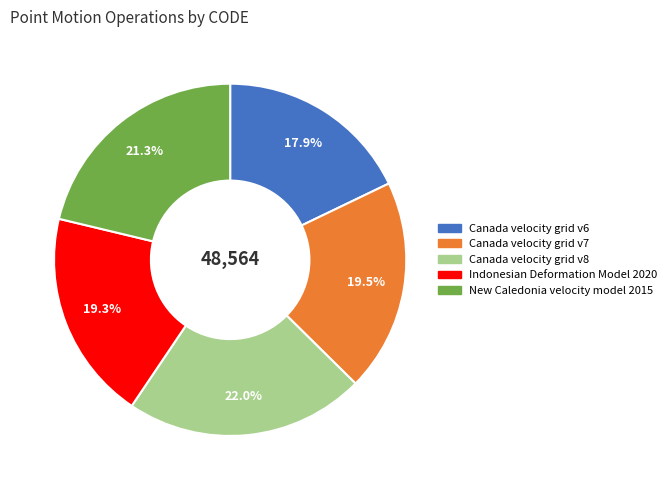

To the nearest percent, what portion does Canada velocity grid v6 represent?

18%